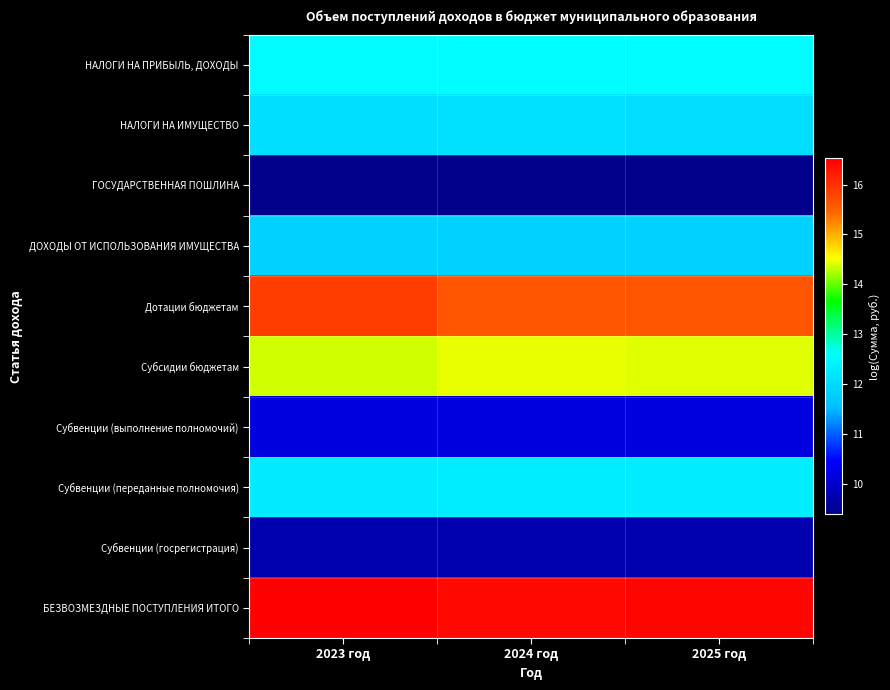

Which series has the largest total across all categories?

БЕЗВОЗМЕЗДНЫЕ ПОСТУПЛЕНИЯ ИТОГО